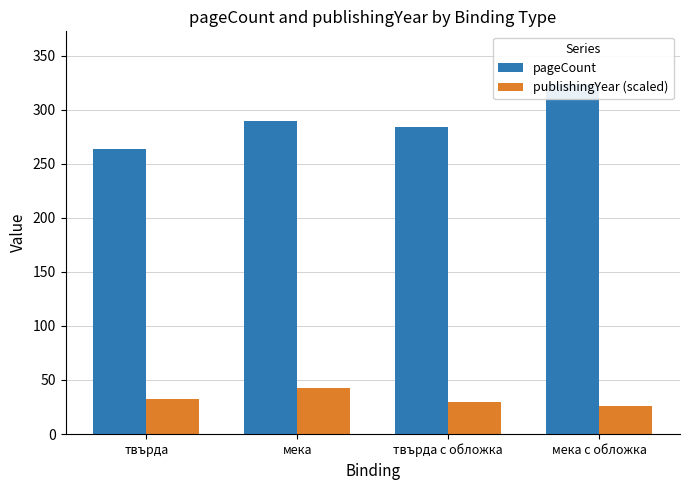

What is the label of the 2nd bar from the left?

мека